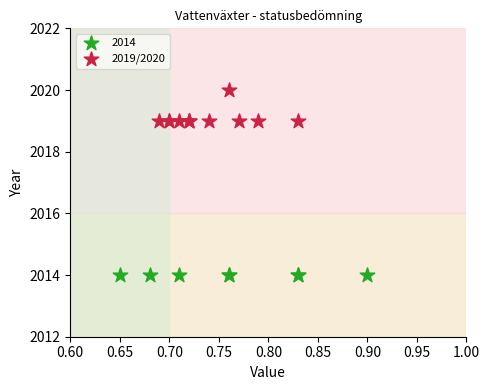

Which series reaches the maximum Y coordinate?

2019/2020